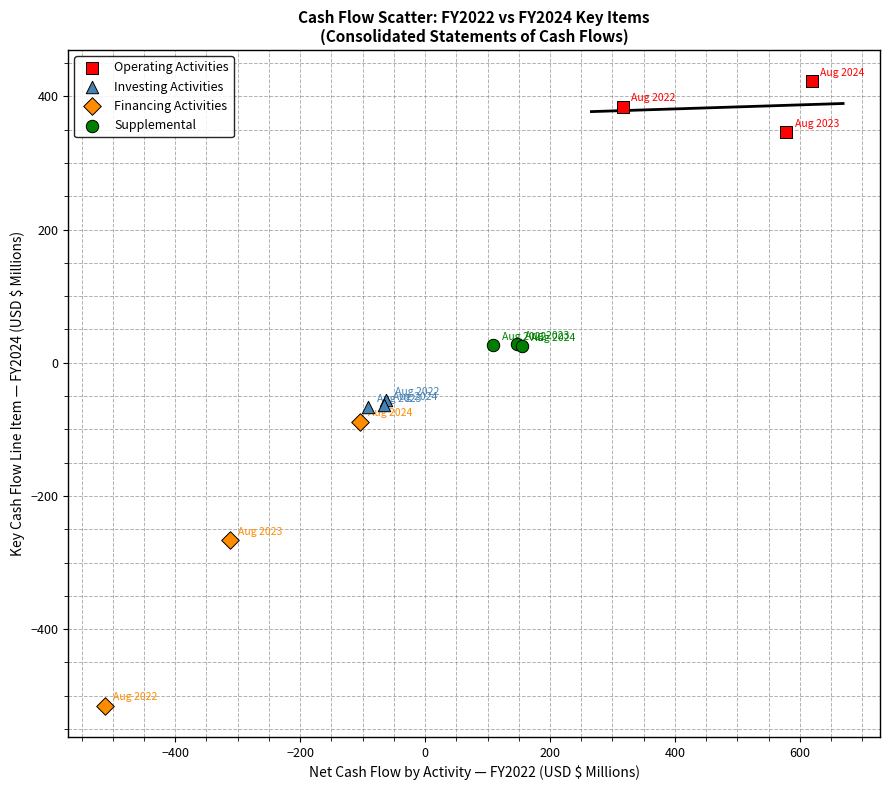

Which series contains the lowest Y value?

Financing Activities